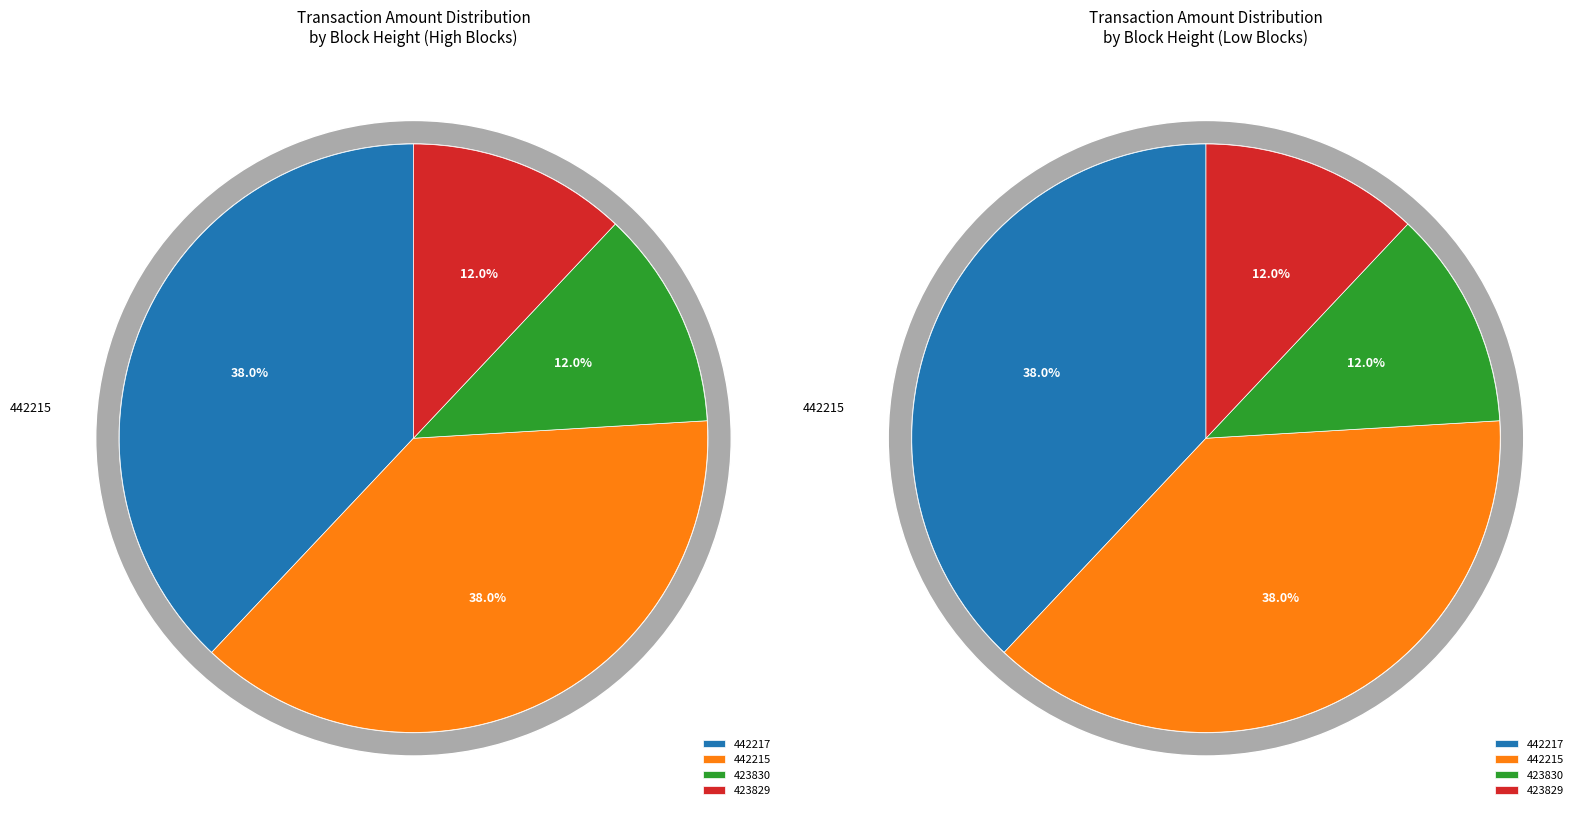

Does 442217 account for over 50% of the chart?

No